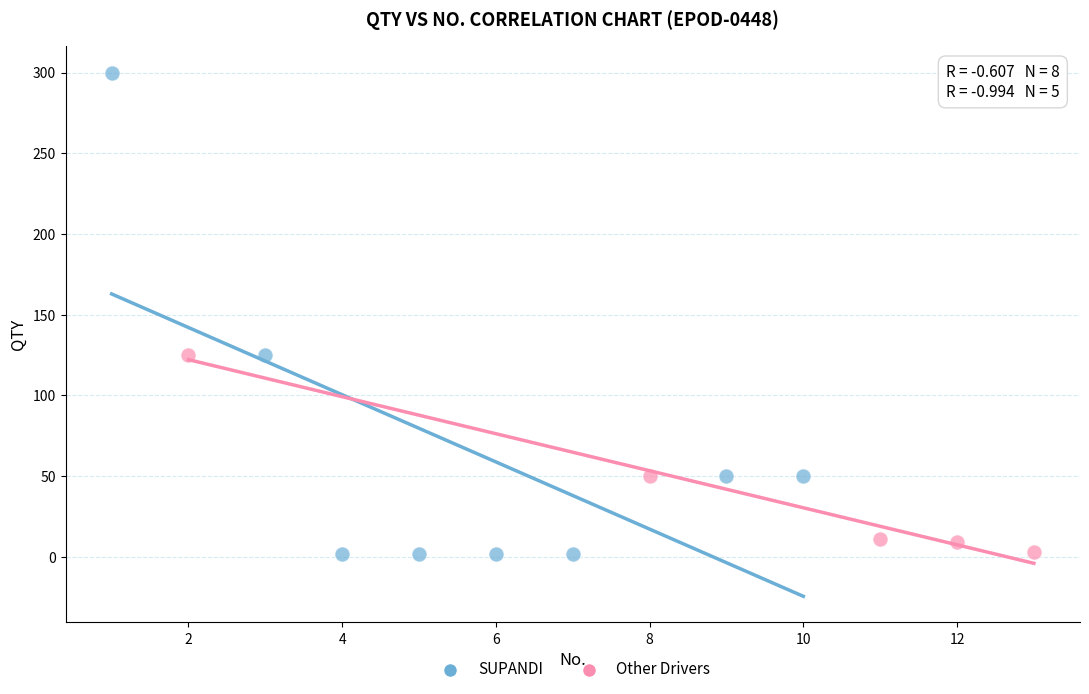

Which series has the largest Y range (max minus min)?

SUPANDI